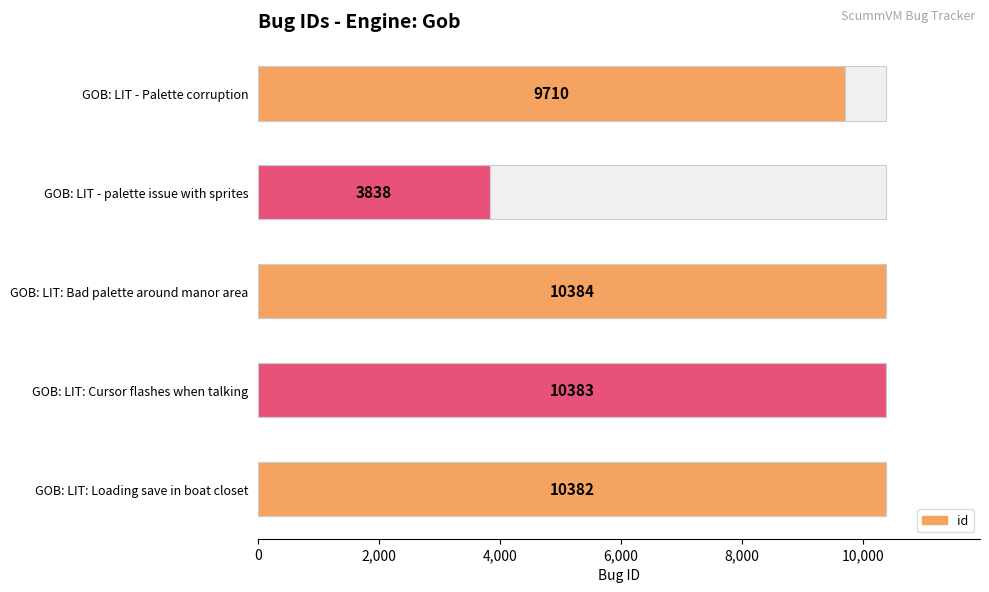

What is the greatest value displayed?

10384